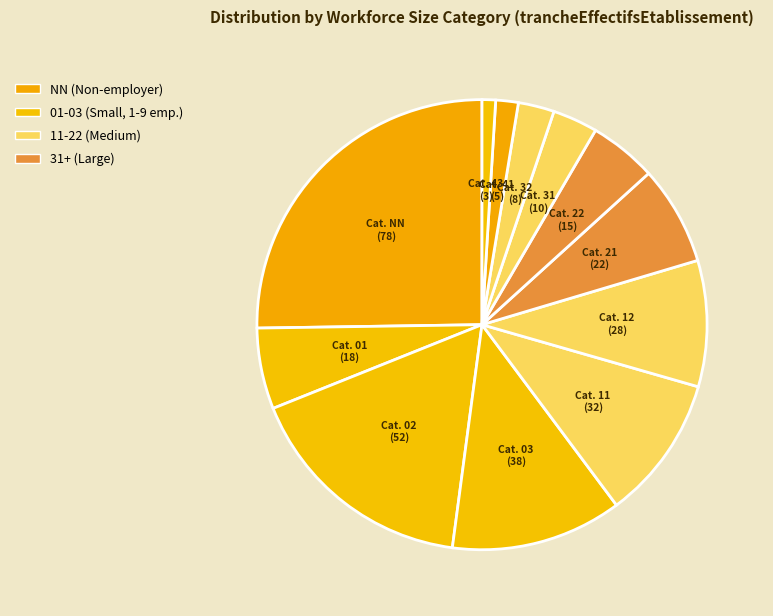

Count the number of slices in the pie.

12